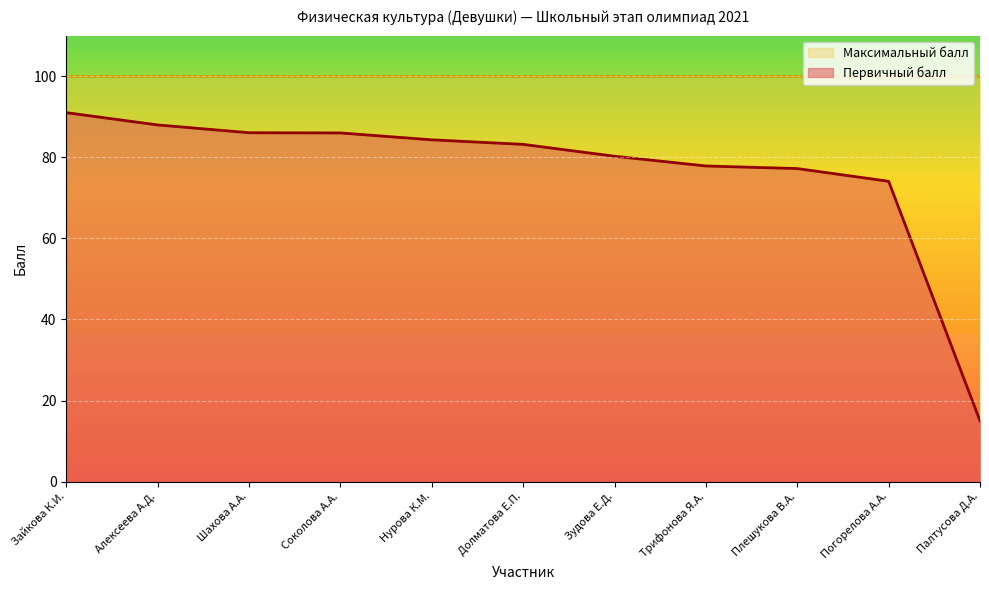

Where does the data first go above 83?

Зайкова К.И.